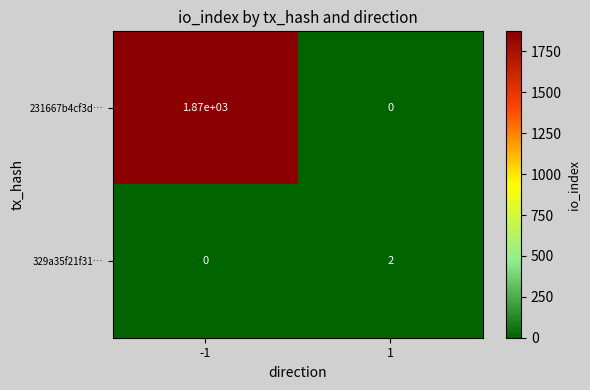

The 329a35f21f31… series shows 0 at -1. True or false?

True